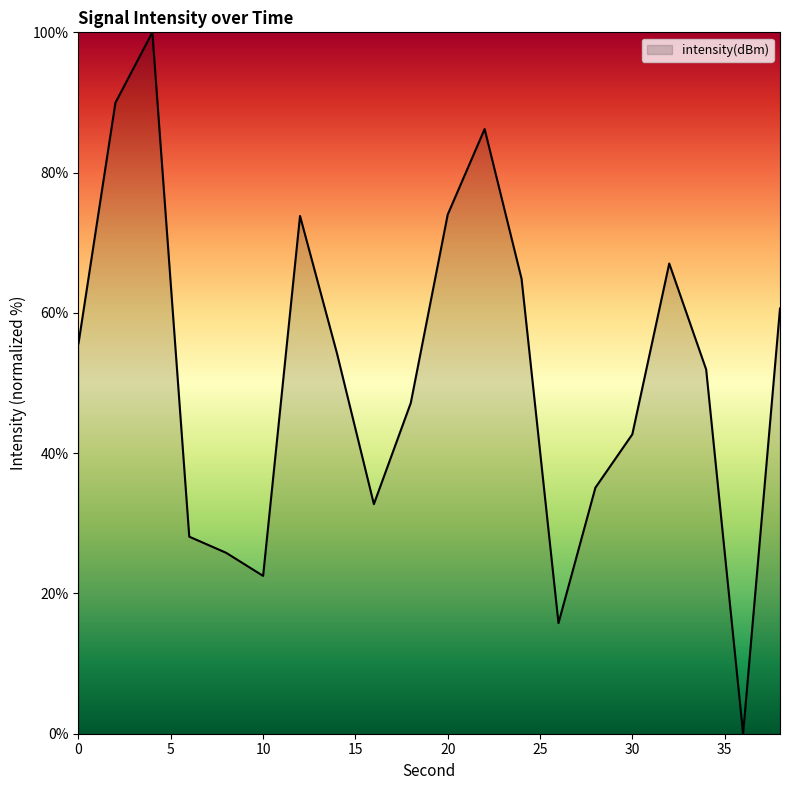

What is the greatest value displayed?

100.0